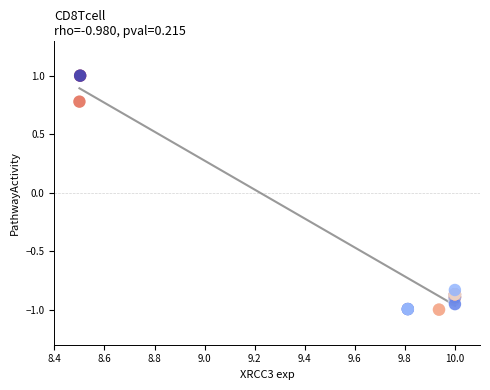

What Y value in the scatter plot is closest to 0?

0.8